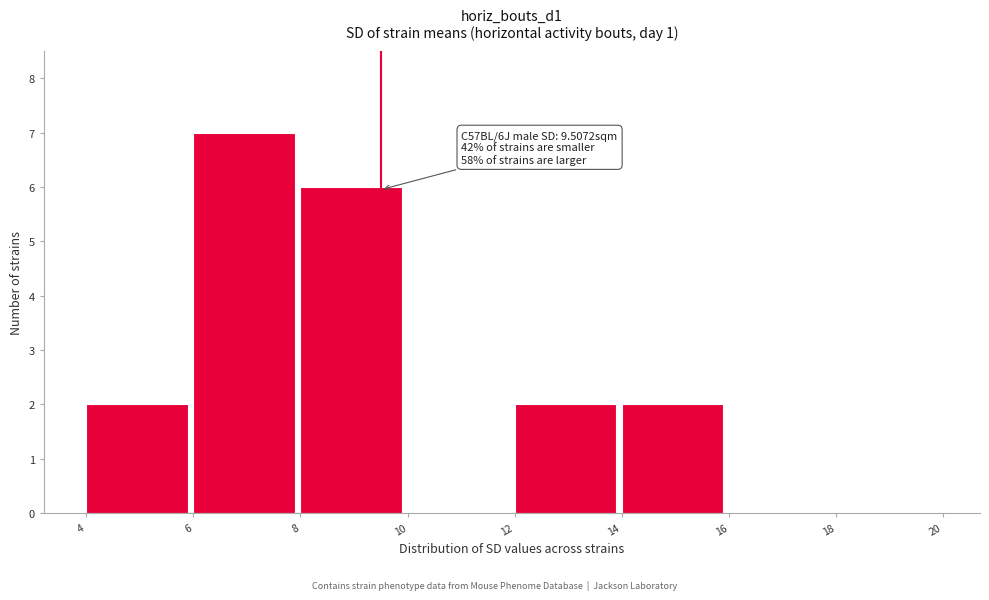

Which range on the x-axis has the tallest bar?

6 to 8